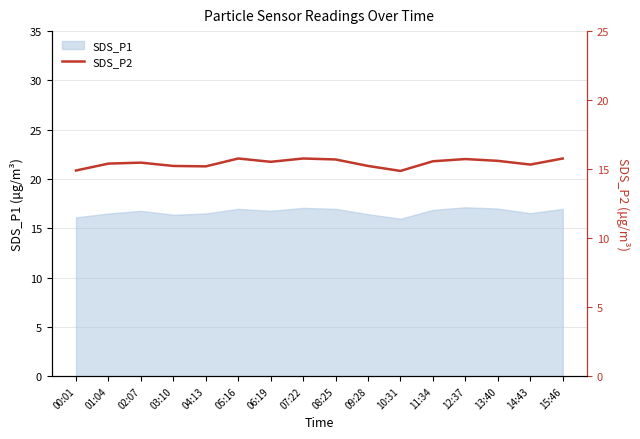

True or false: there are more than 0 points higher than both neighbors.

True